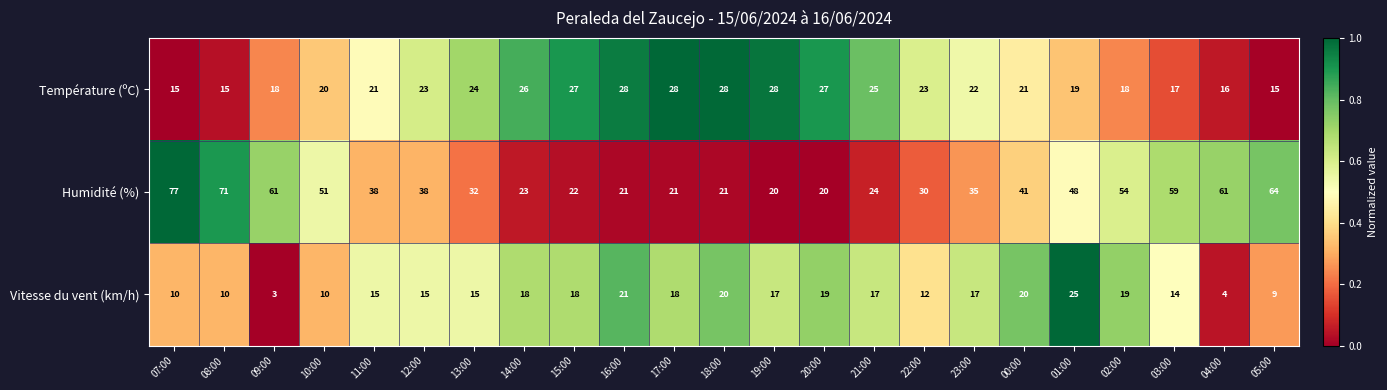

Which category has the highest value across all series?

07:00